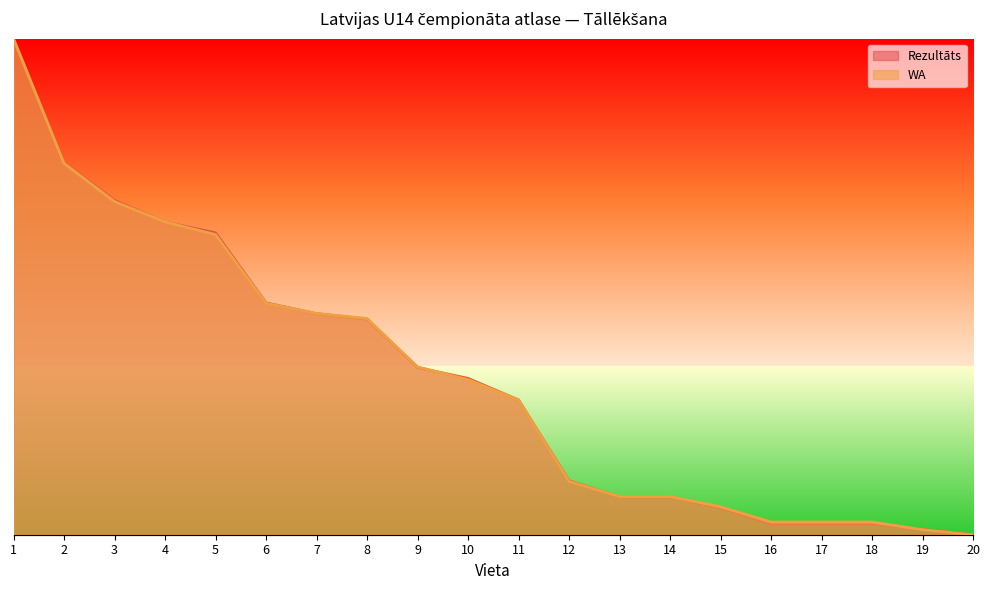

Rank the series by their maximum value, from lowest to highest.

Rezultāts, WA